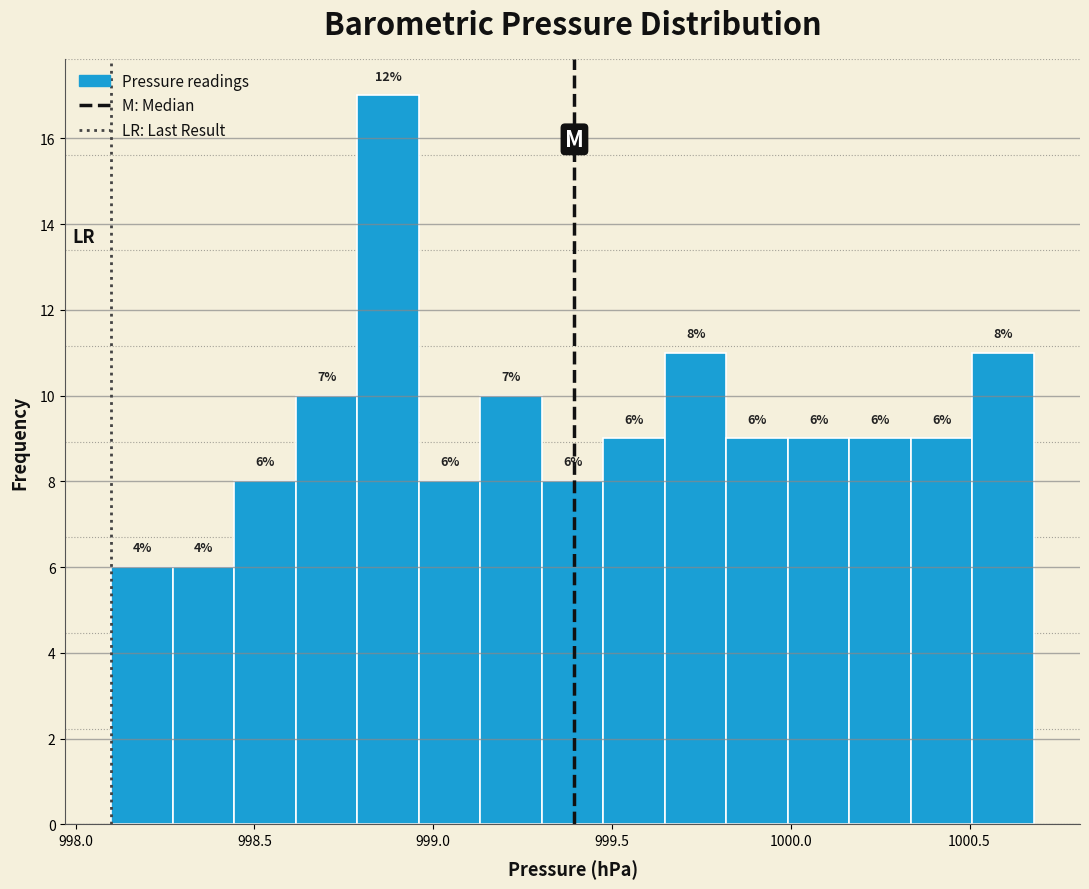

Read against the x-axis, roughly where is the centre of the tallest bar?

998.85